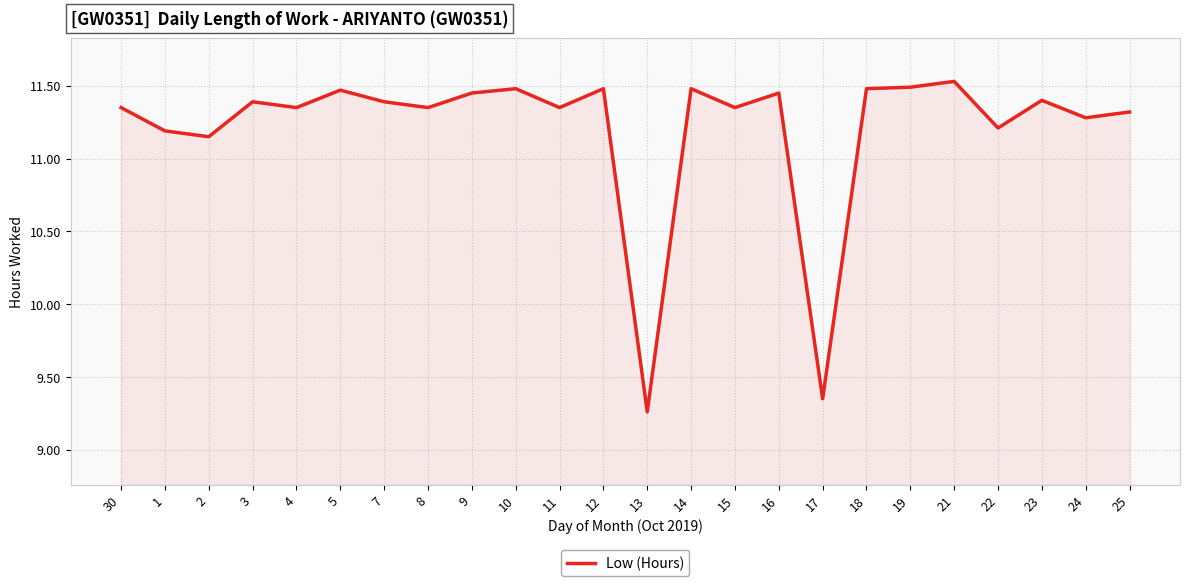

True or false: the data shows 3.7 at 2.

False